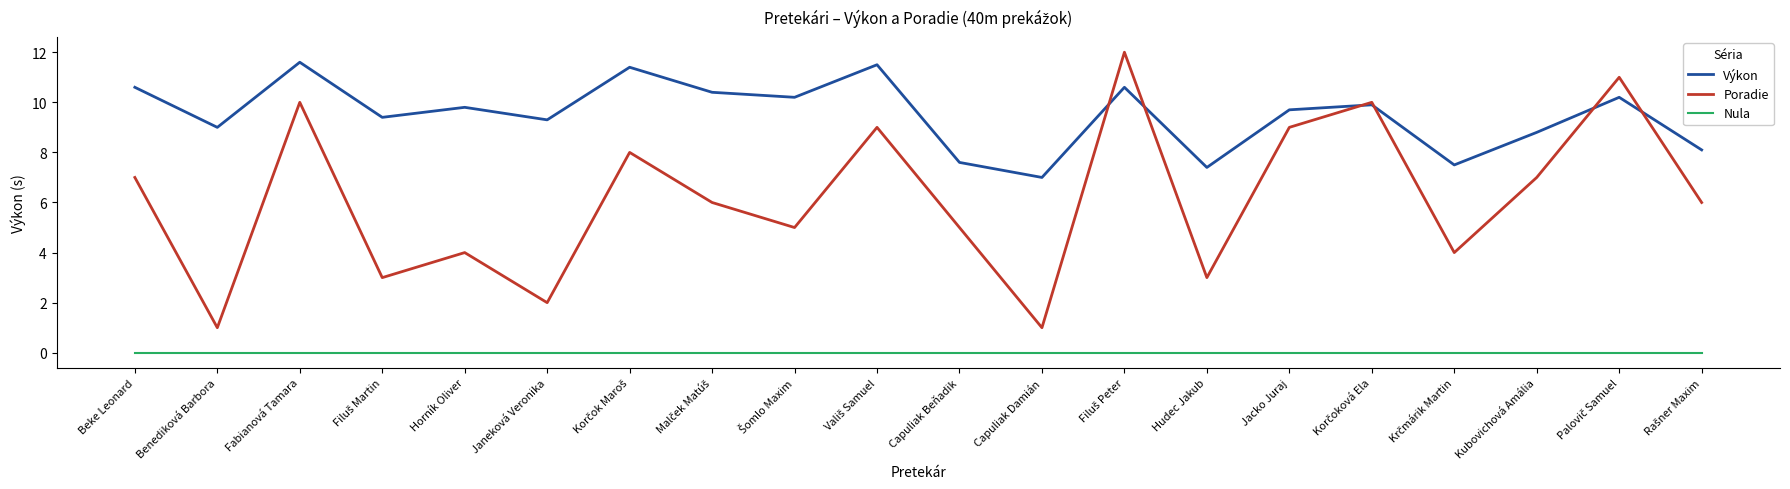

Reading right to left, list all the values displayed in this chart.

Výkon: 8.1	10.2	8.8	7.5	9.9	9.7	7.4	10.6	7.0	7.6	11.5	10.2	10.4	11.4	9.3	9.8	9.4	11.6	9.0	10.6
Poradie: 6.0	11.0	7.0	4.0	10.0	9.0	3.0	12.0	1.0	5.0	9.0	5.0	6.0	8.0	2.0	4.0	3.0	10.0	1.0	7.0
Nula: 0.0	0.0	0.0	0.0	0.0	0.0	0.0	0.0	0.0	0.0	0.0	0.0	0.0	0.0	0.0	0.0	0.0	0.0	0.0	0.0